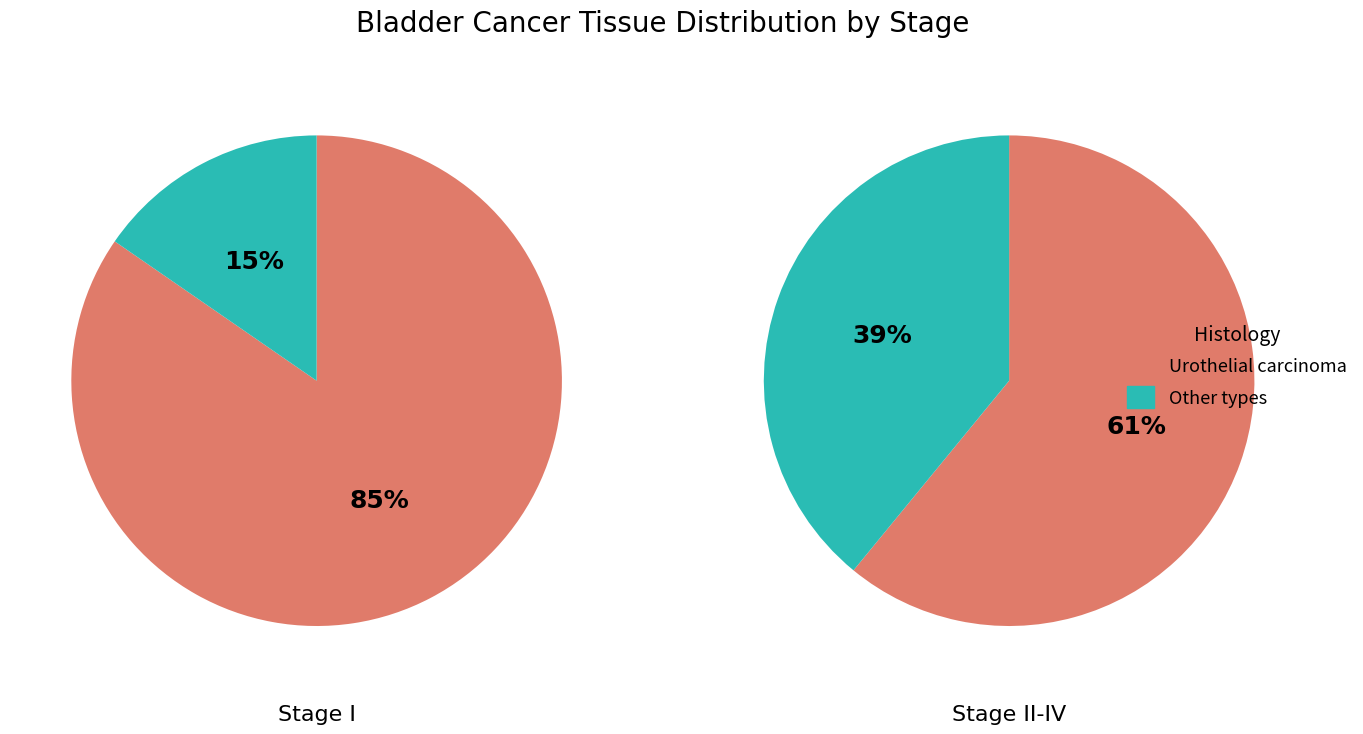

Which slice represents more than half of the pie?

Urothelial carcinoma